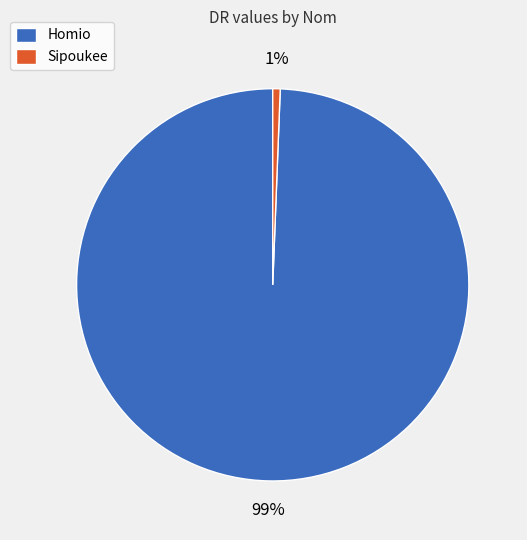

Is there a majority slice in this chart?

Yes